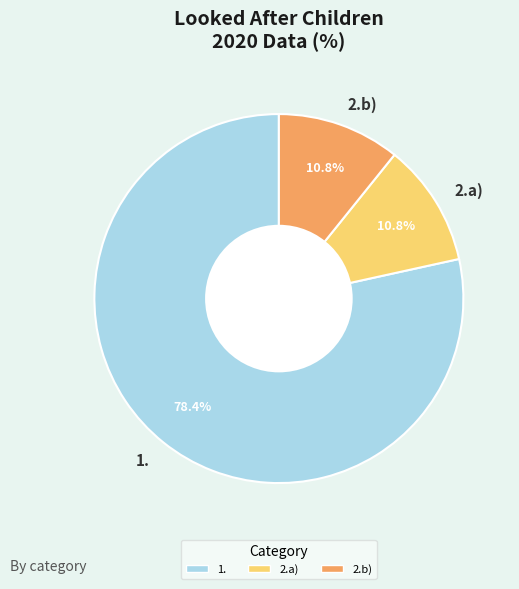

Approximately how many times larger is the value at 2.b) compared to 2.a)?

1.0